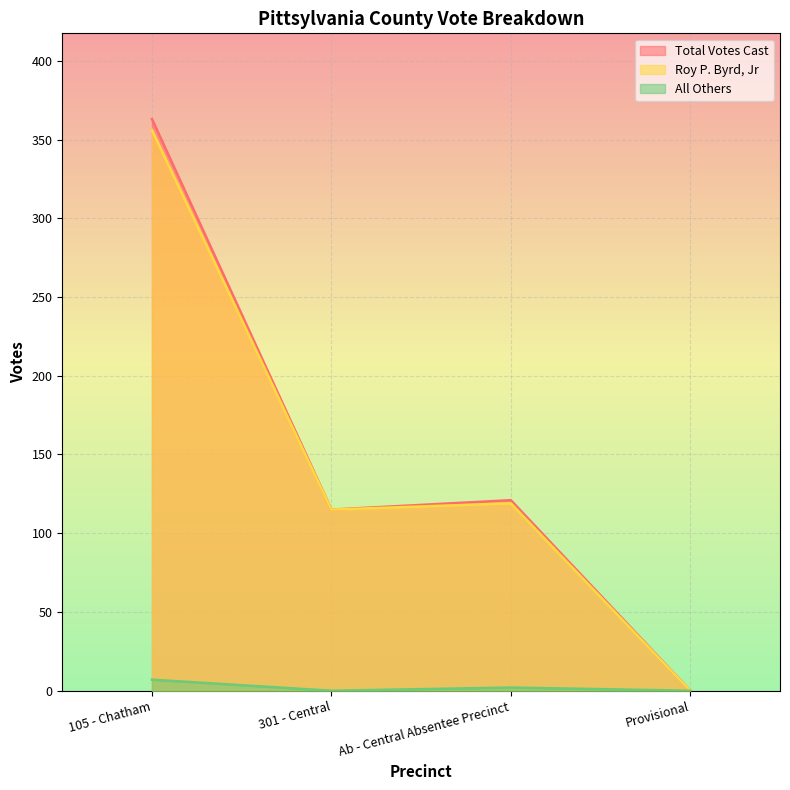

Where is the first local minimum for Total Votes Cast?

301 - Central